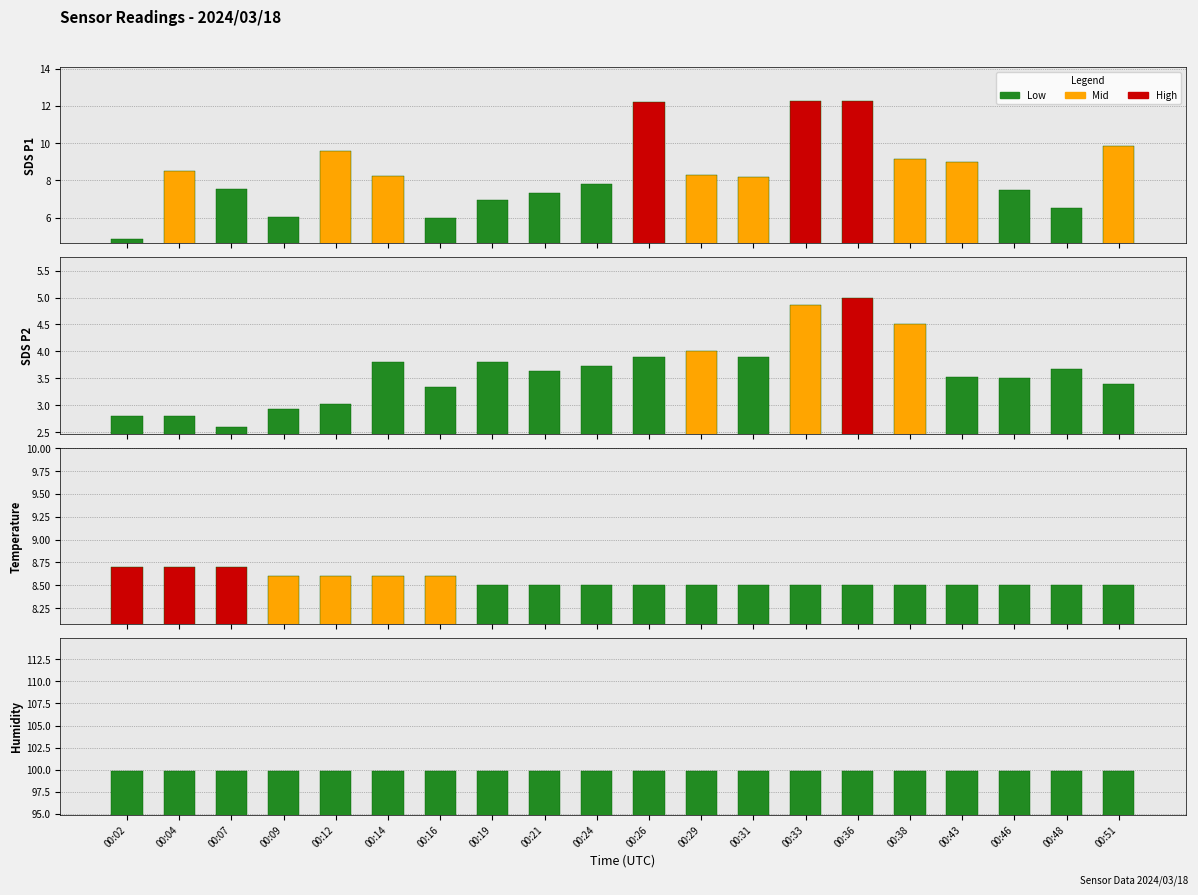

Is the value of Temperature at 00:09 greater than the value of Humidity at 00:02?

No